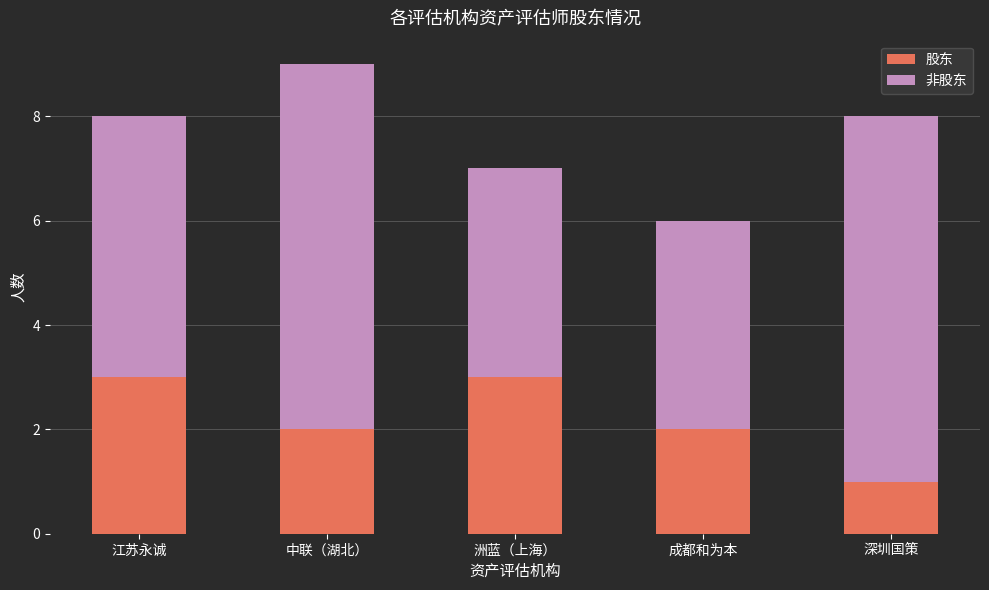

Reading left to right, transcribe the values for 股东.

3	2	3	2	1